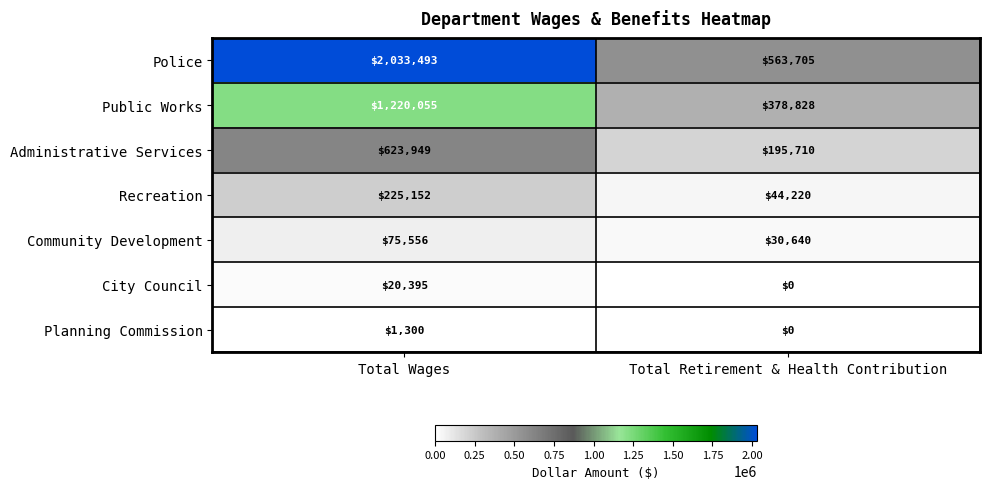

Read the Administrative Services value at Total Retirement & Health Contribution.

195710